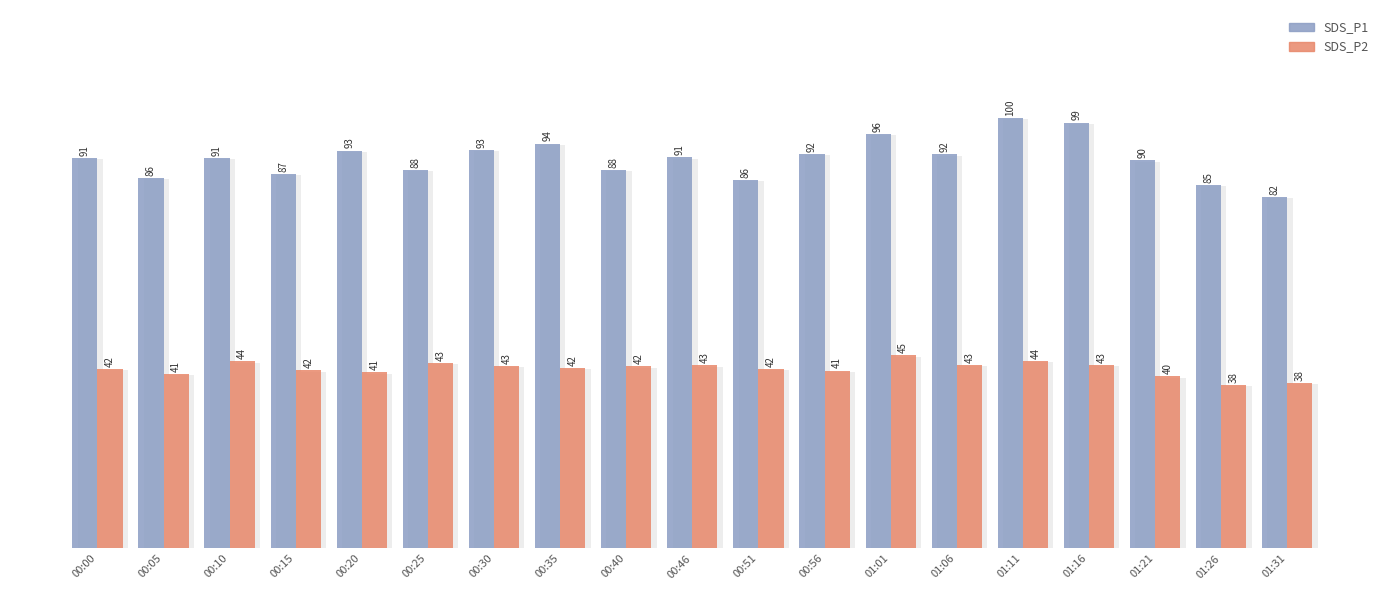

What is the smallest value displayed?

38.1